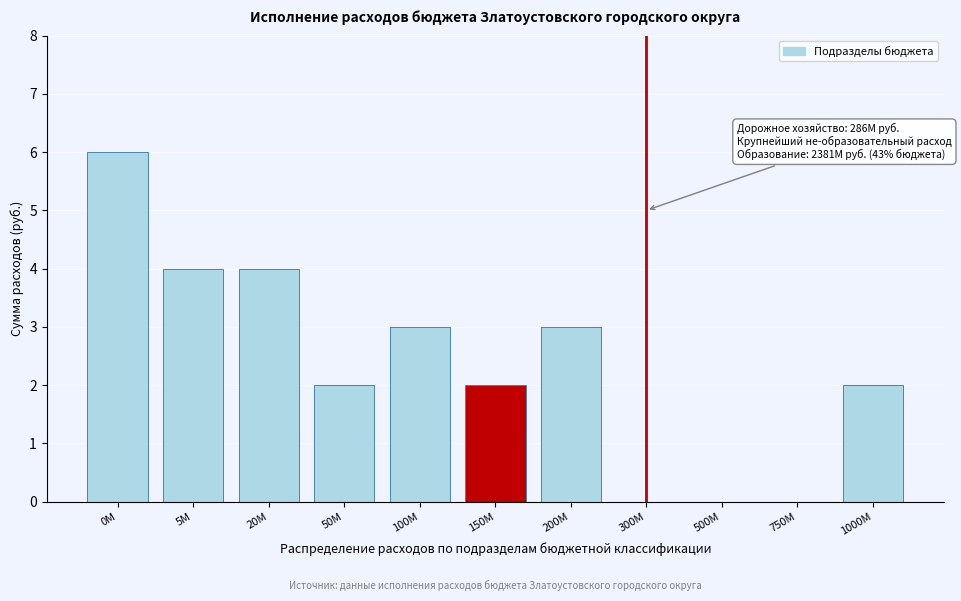

Reading left to right, list all the values displayed in this chart.

0M=6	5M=4	20M=4	50M=2	100M=3	150M=2	200M=3	300M=0	500M=0	750M=0	1000M=2